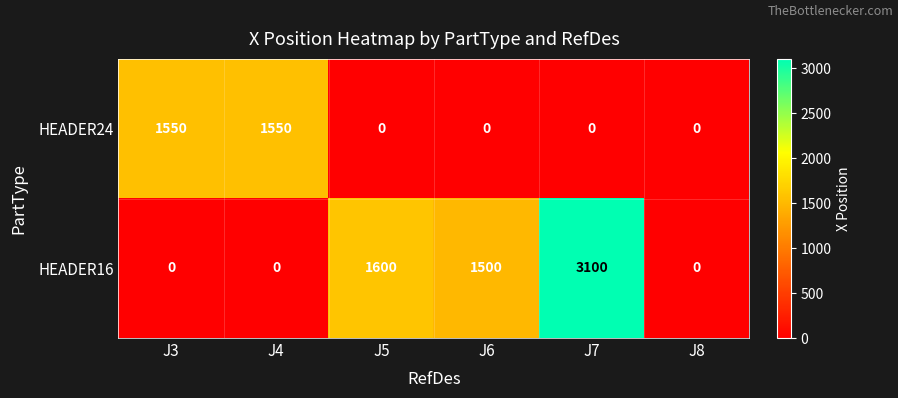

What is the sum of the HEADER24 values at J6 and J3?

1550